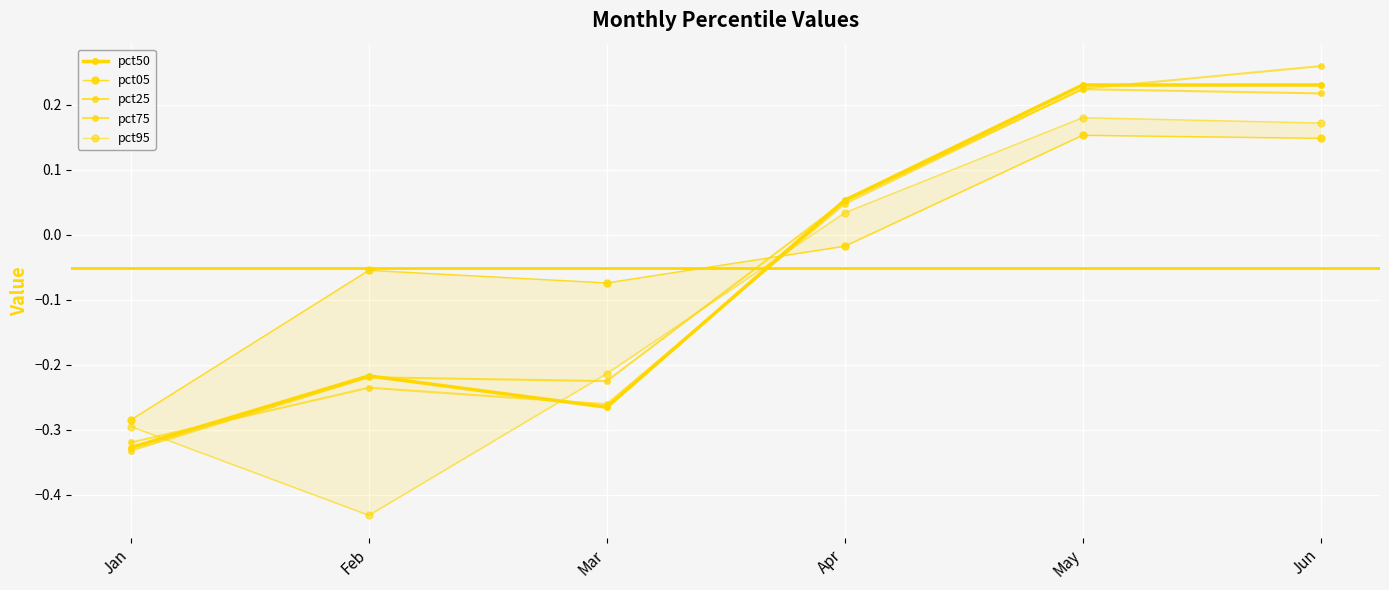

Between May and Jun, which is larger?

May